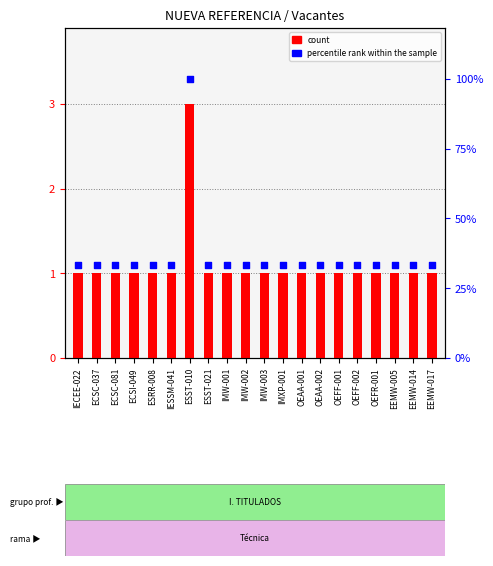

What is the total value across all series at EEMW-017?

2.1